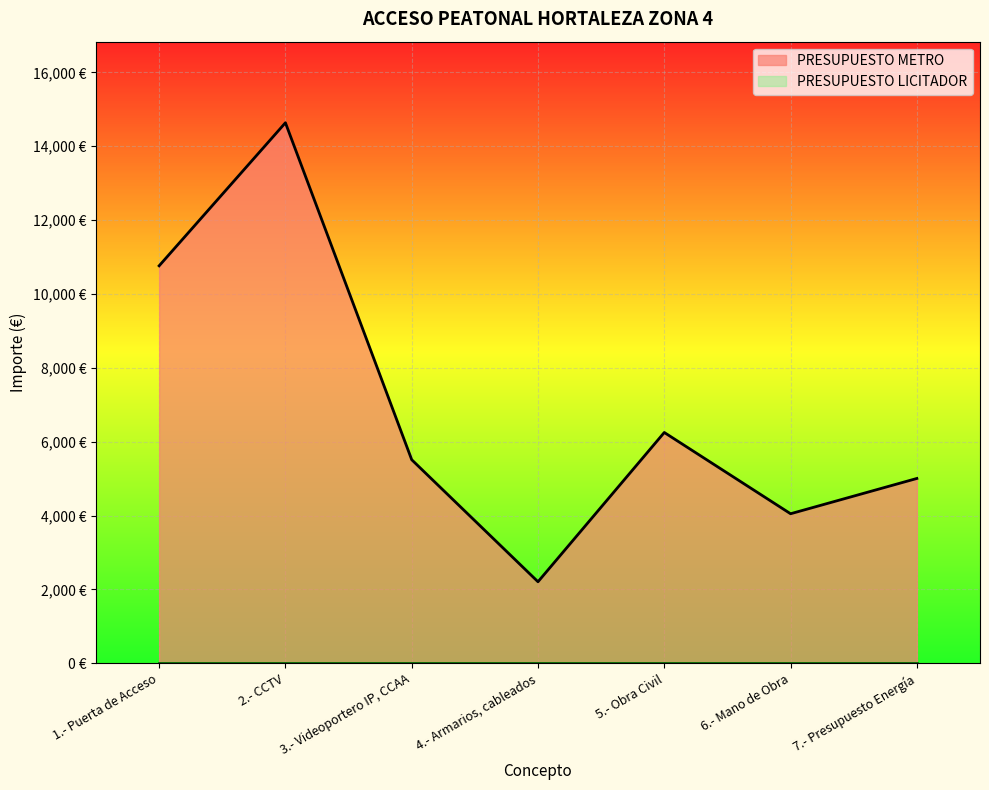

Where does the data first go above 5512?

1.- Puerta de Acceso